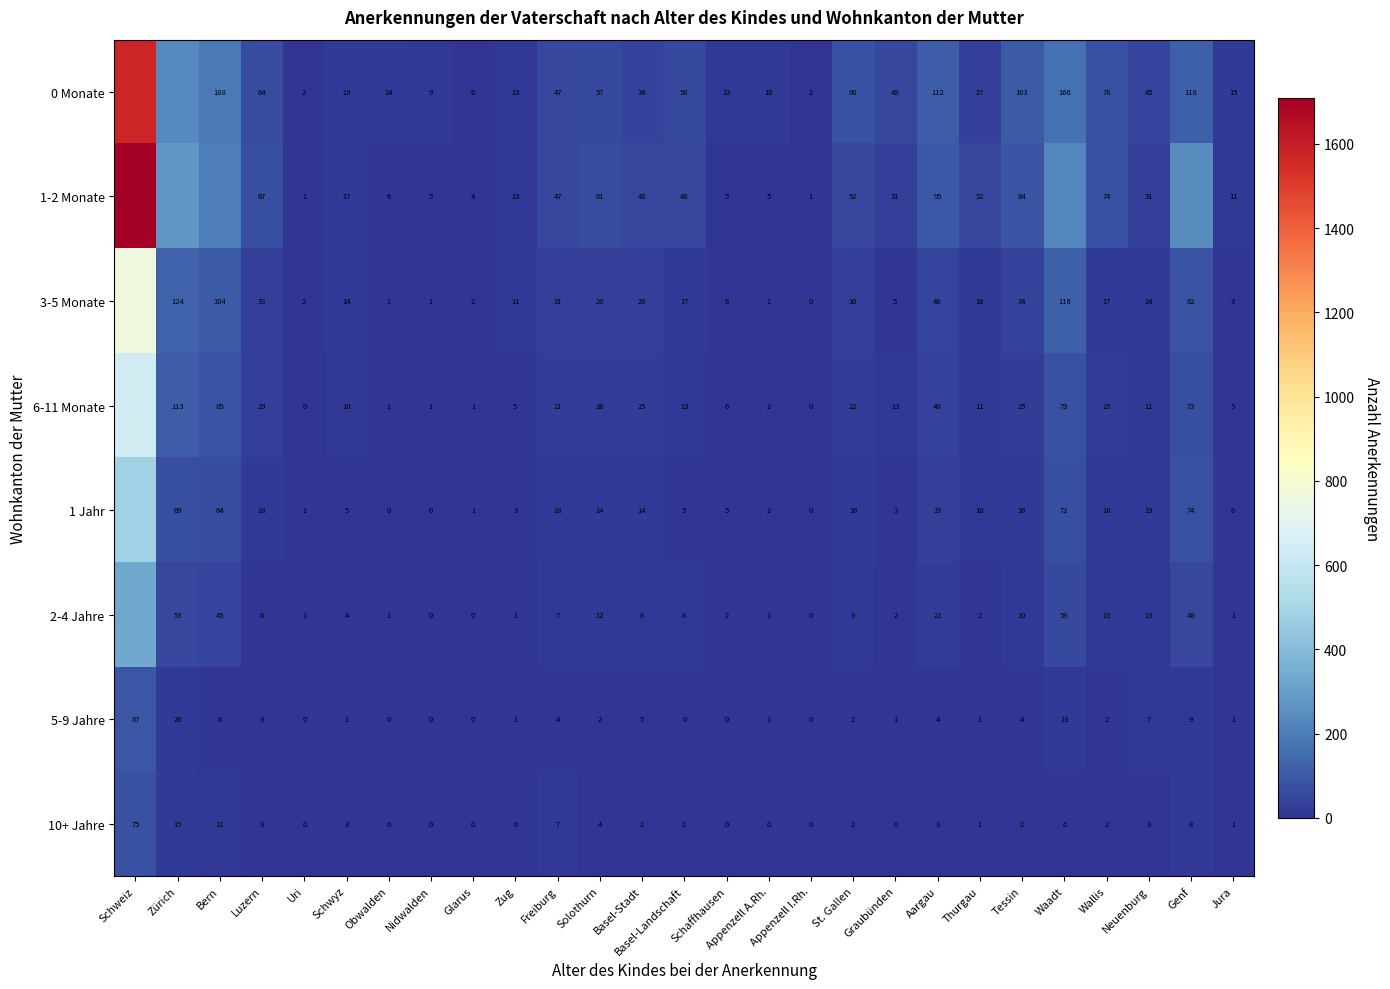

How many distinct data groups are displayed?

8